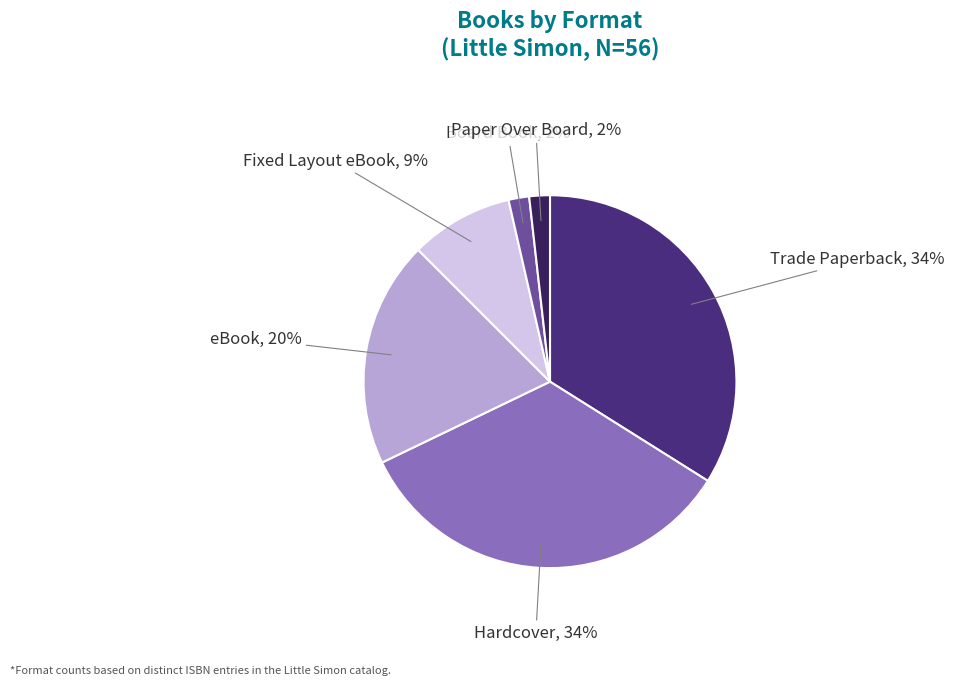

Does any single category account for the majority?

No